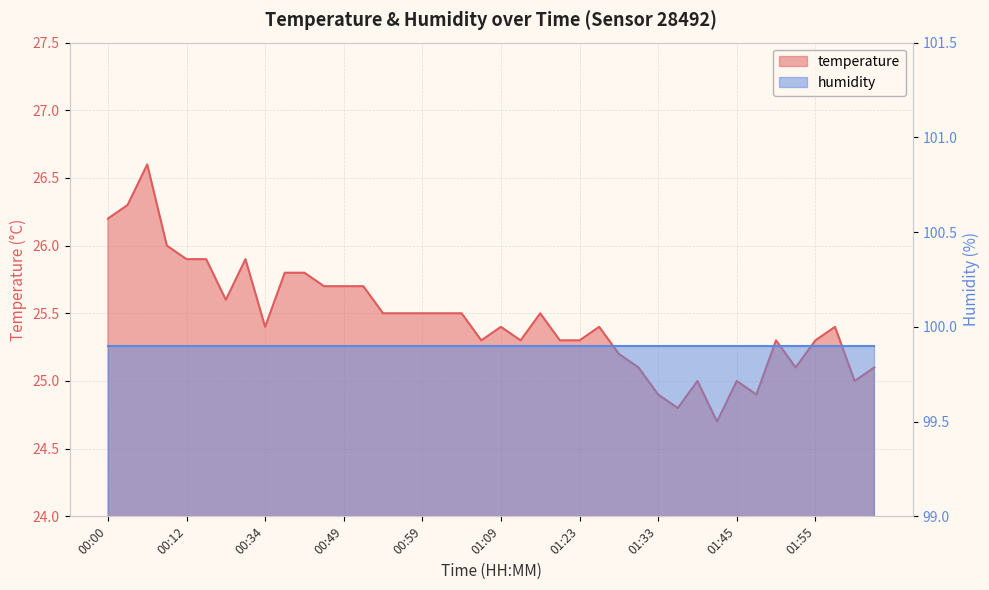

Reading left to right, list all the values displayed in this chart.

26.2	26.3	26.6	26.0	25.9	25.9	25.6	25.9	25.4	25.8	25.8	25.7	25.7	25.7	25.5	25.5	25.5	25.5	25.5	25.3	25.4	25.3	25.5	25.3	25.3	25.4	25.2	25.1	24.9	24.8	25.0	24.7	25.0	24.9	25.3	25.1	25.3	25.4	25.0	25.1